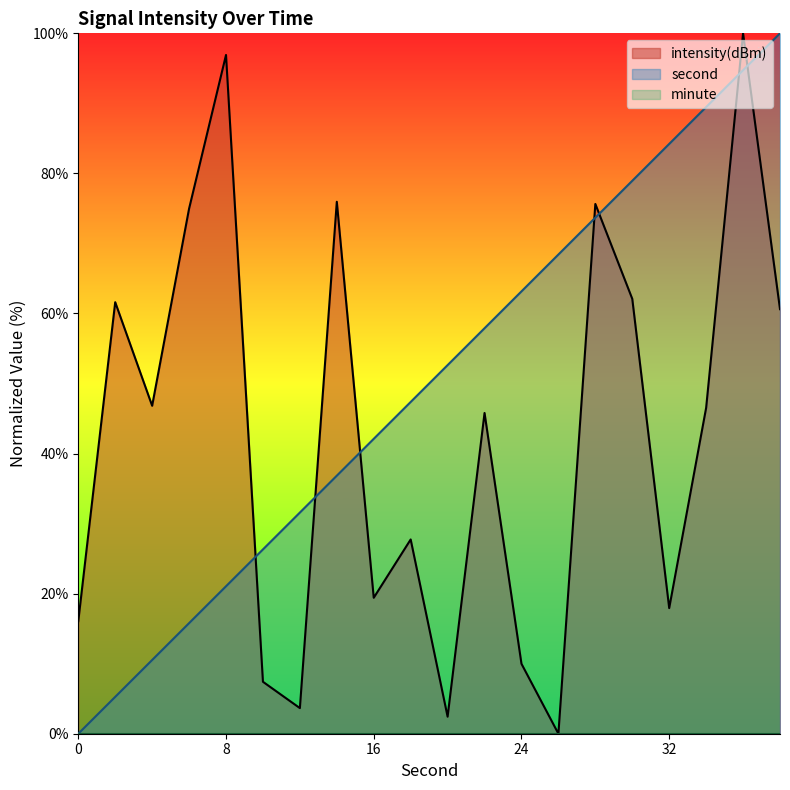

How many series are shown in this chart?

3